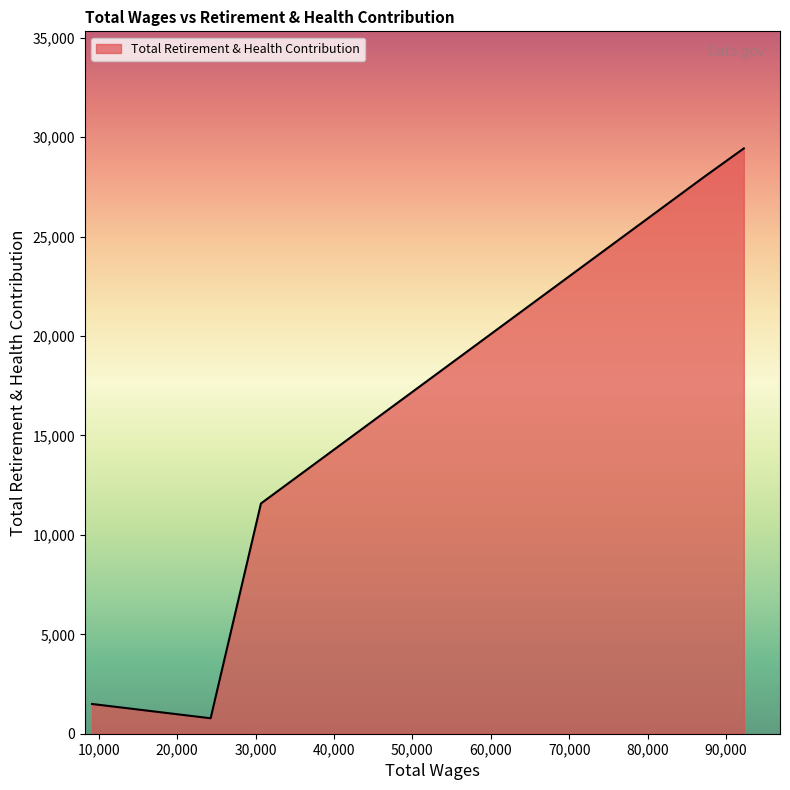

What is the average value?

14261